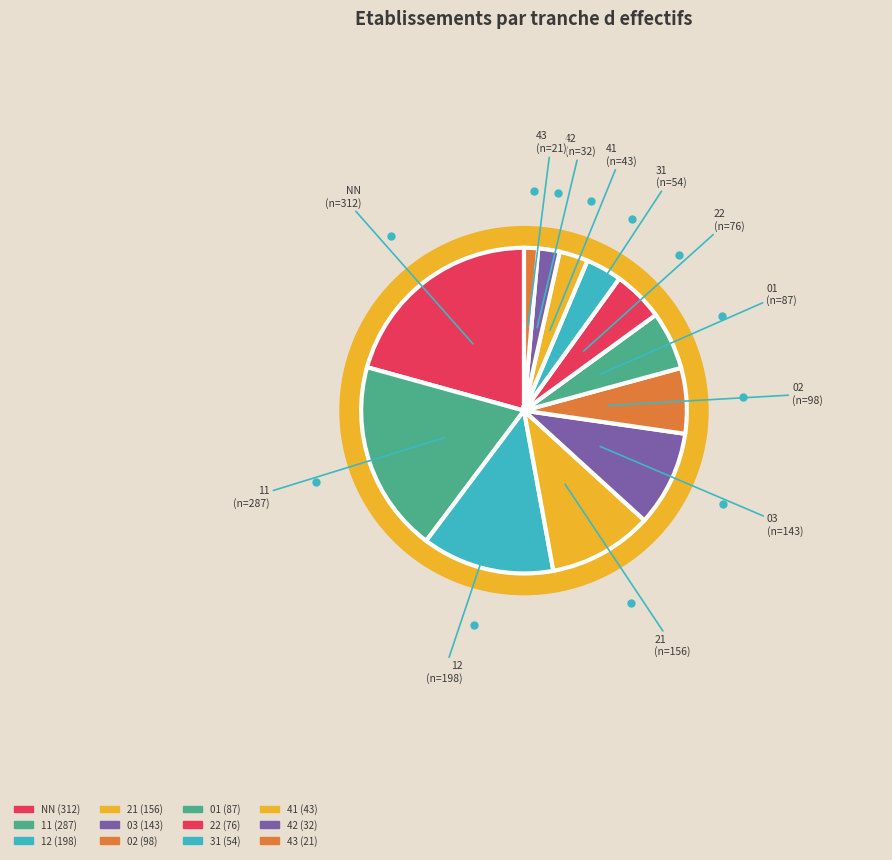

Between 43 and 22, which is larger?

22